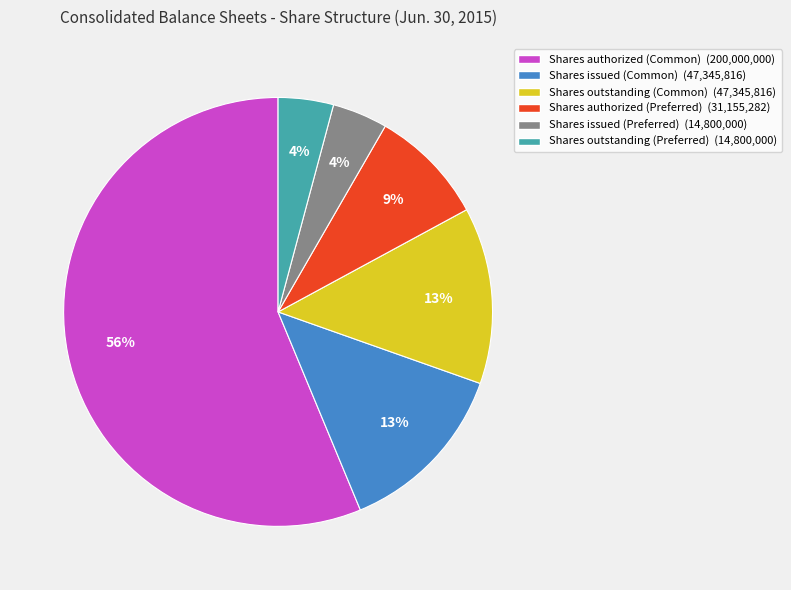

To the nearest percent, what is the difference between the Shares outstanding (Preferred) (14,800,000) and Shares authorized (Preferred) (31,155,282) slice percentages?

5%